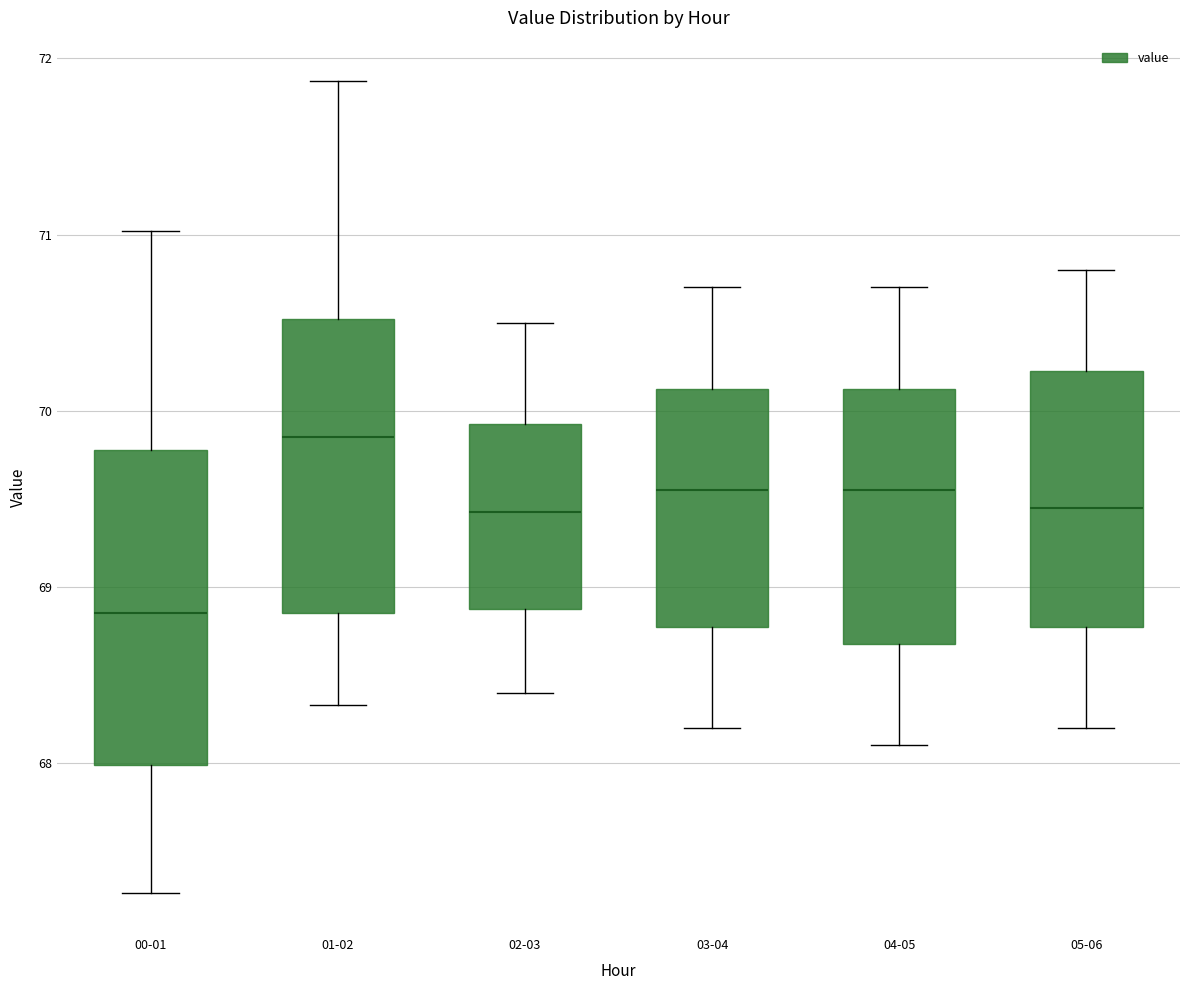

Which box's median line is the lowest?

00-01